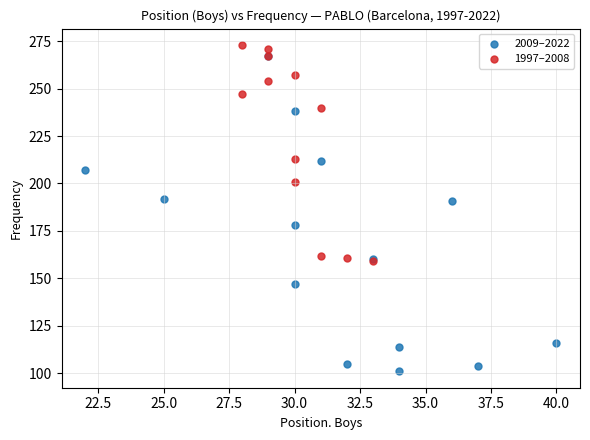

Which series contains the lowest Y value?

2009–2022